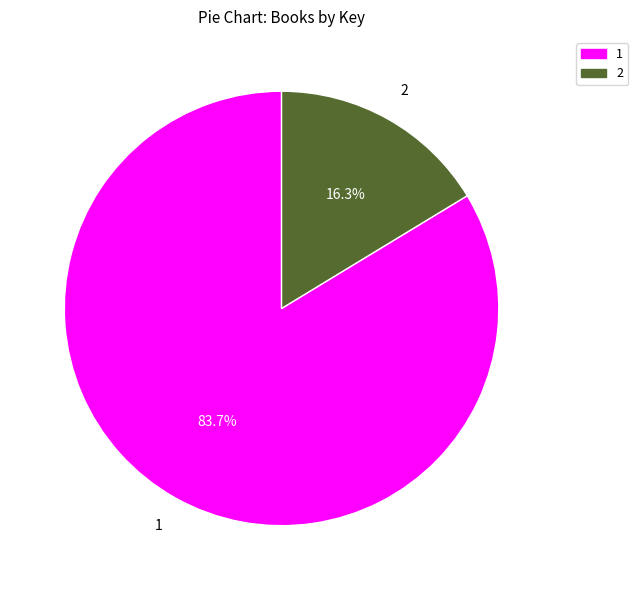

Does any single category account for the majority?

Yes